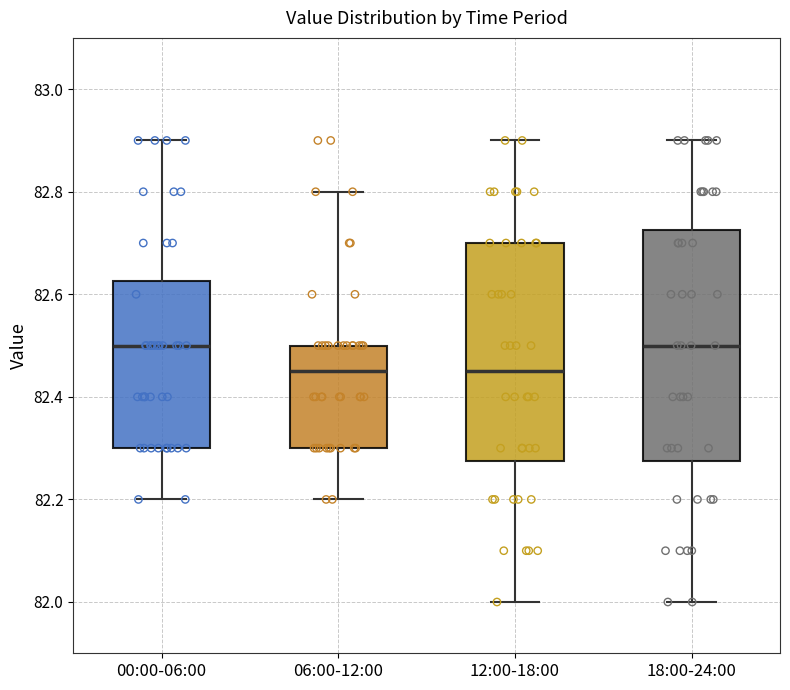

Where is the upper edge of the box for 18:00-24:00 on the y-axis? The values are not printed on the chart, so give them approximately, as read against the axis.

82.72